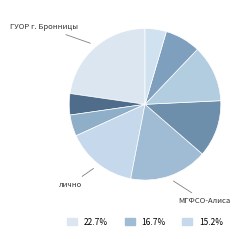

Count the number of slices in the pie.

9